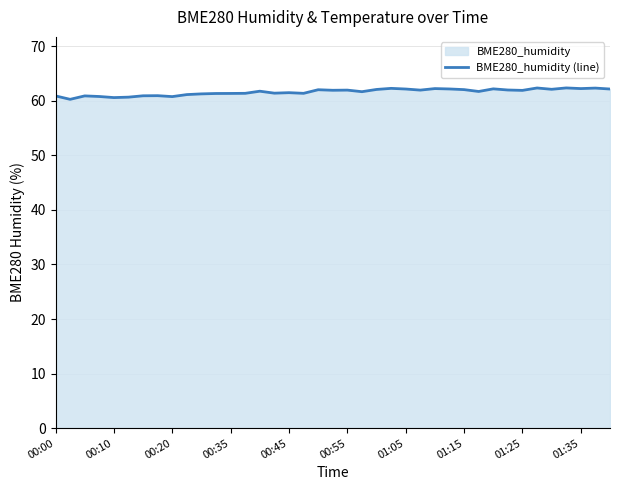

What is the greatest value displayed?

62.4